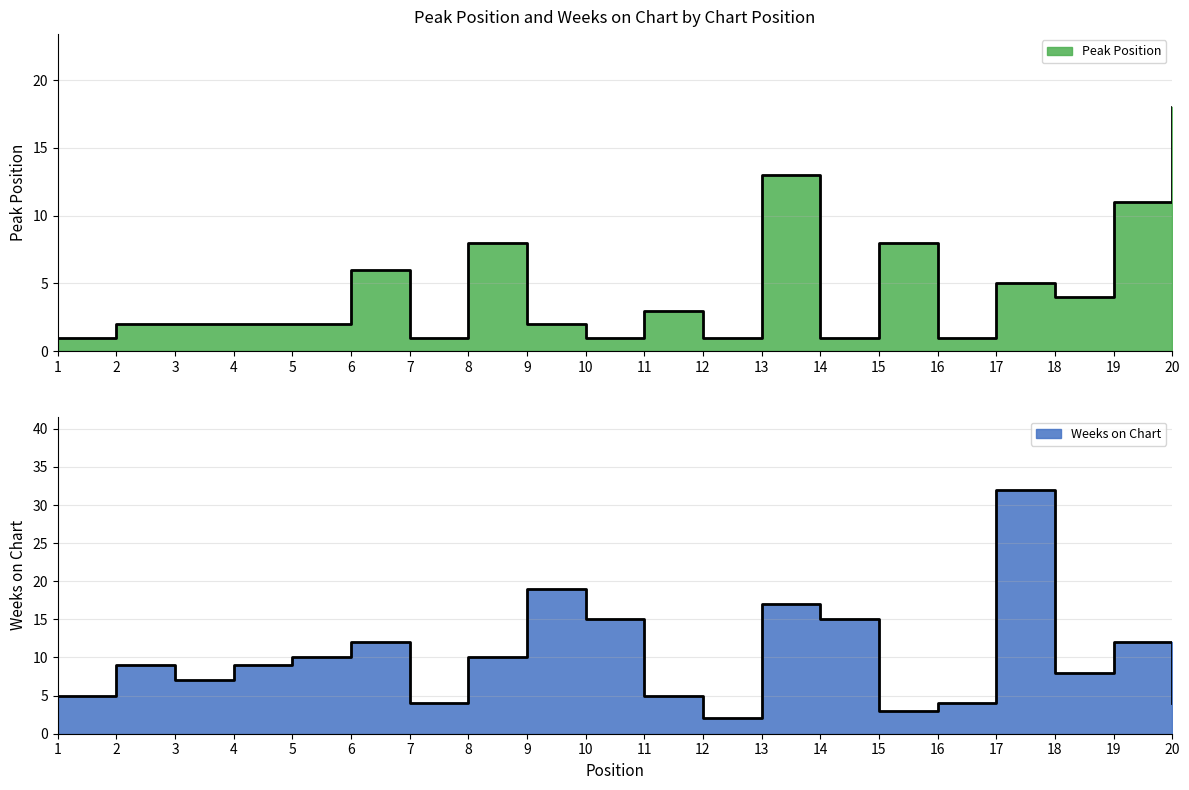

What is the difference between the highest and lowest values at 5?

8